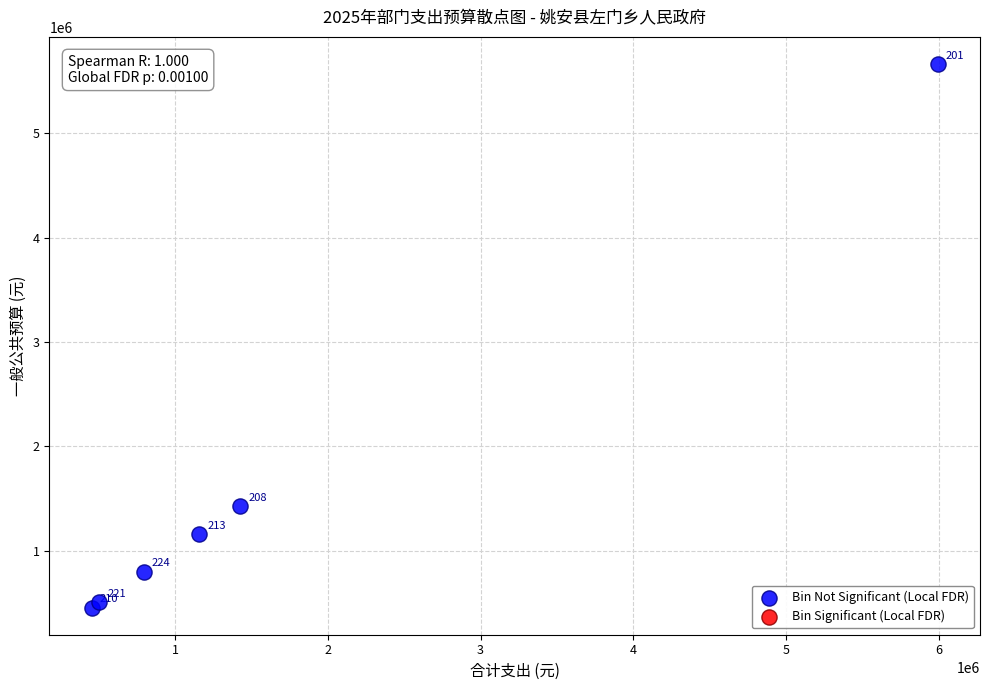

What Y value in the scatter plot is closest to 3058906?

1424971.8